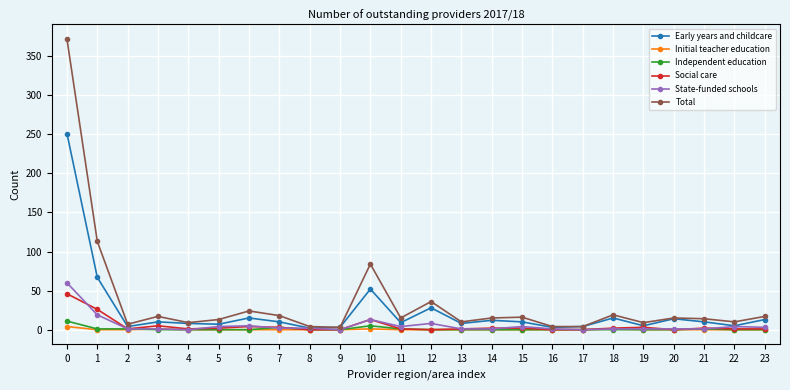

Which series changed the most between 0 and 6?

Total